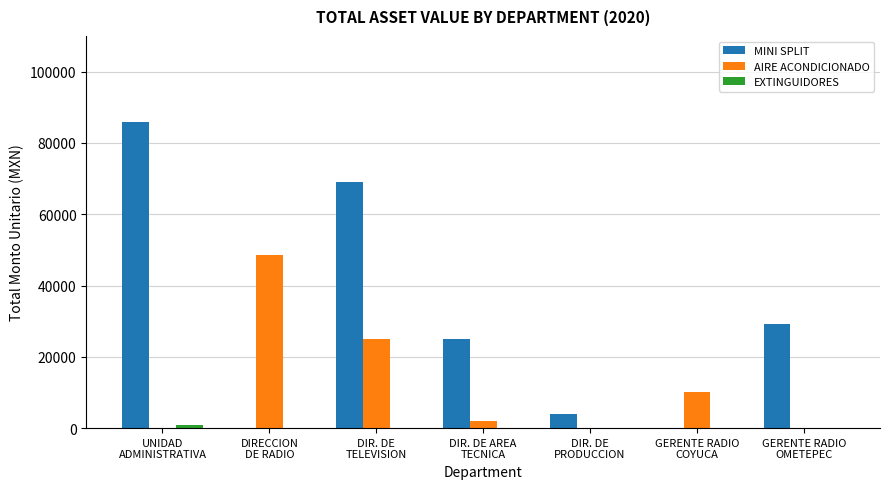

Where does the AIRE ACONDICIONADO series first go above 2000?

DIRECCION
DE RADIO